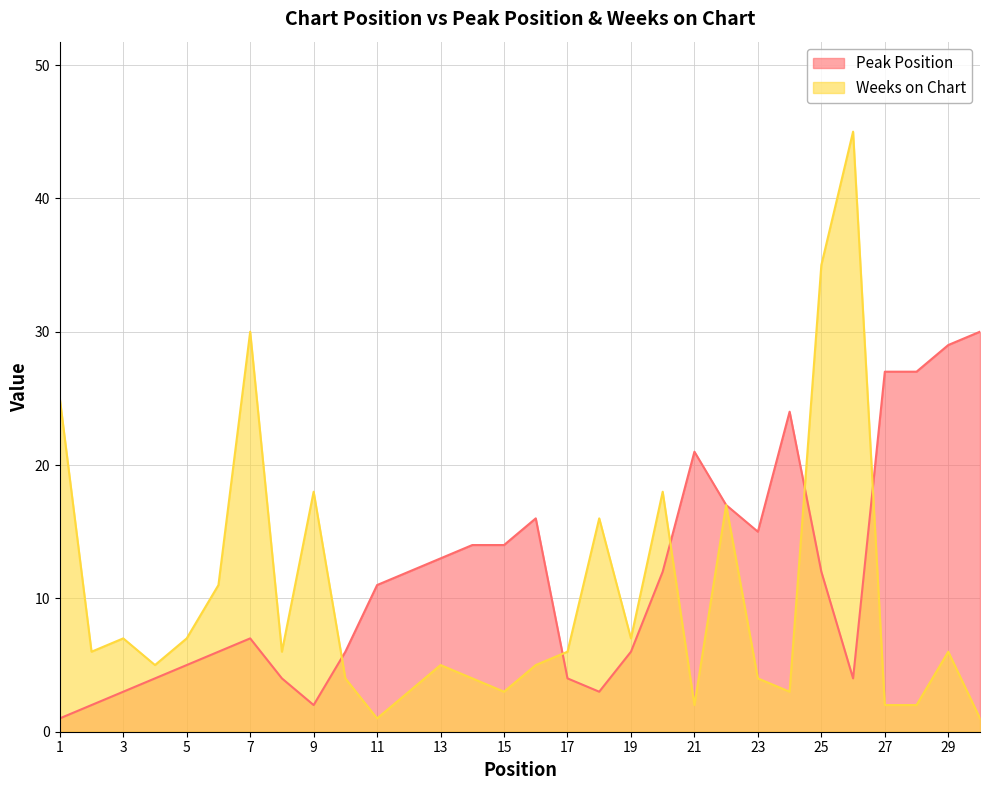

What is the difference between the maximum and minimum values in the Peak Position series?

29